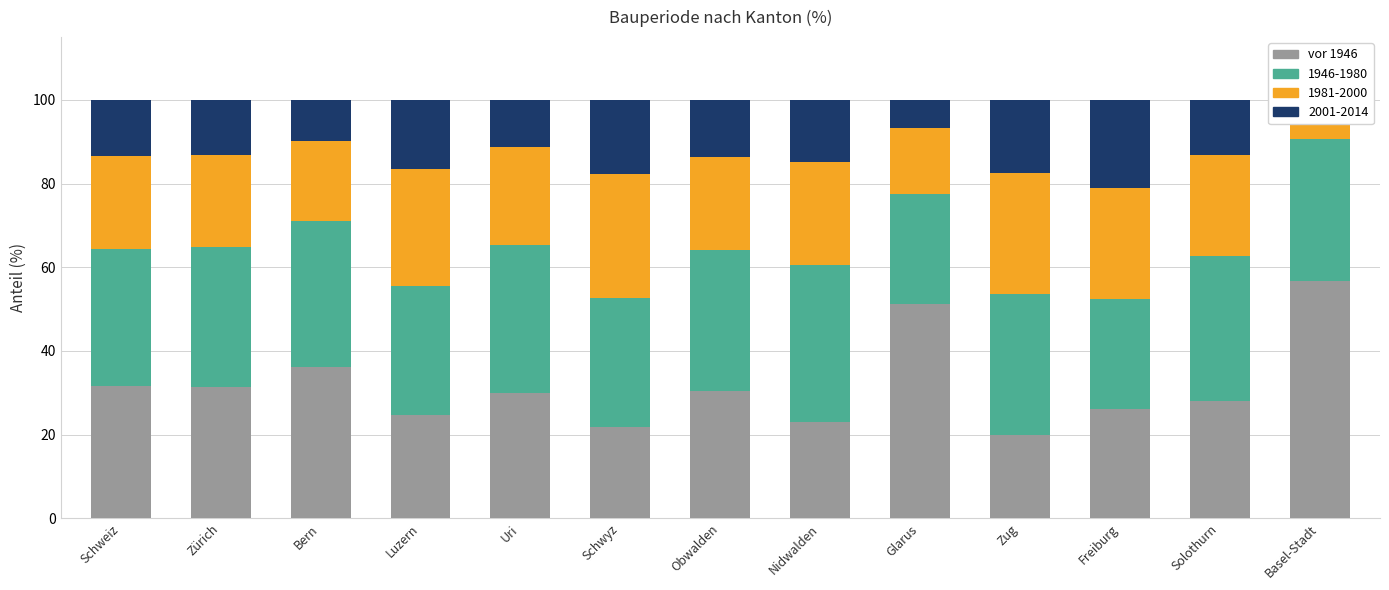

The chart shows a value of 20.0 at Zug. True or false?

True